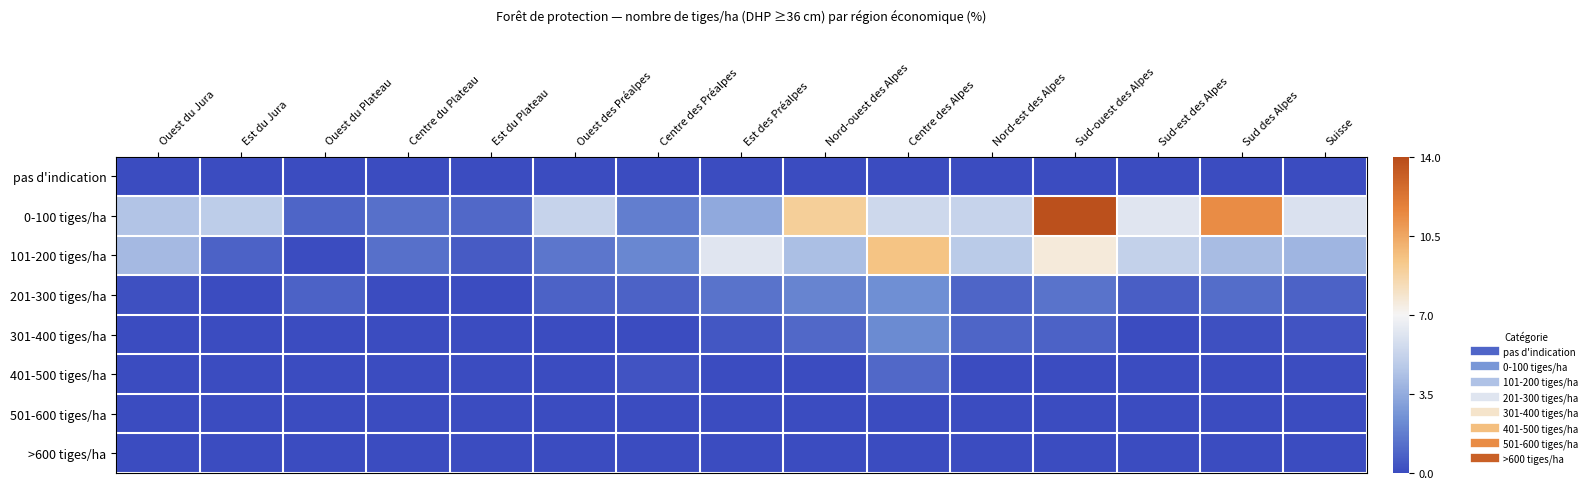

Between Est des Préalpes and Sud-est des Alpes, which series saw the biggest shift?

0-100 tiges/ha